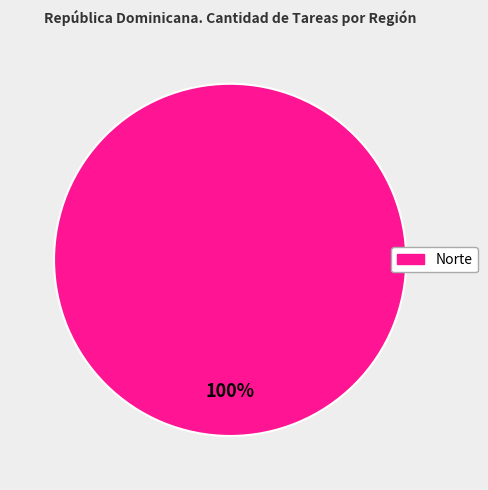

Is it true that Norte is 86% of the pie?

False